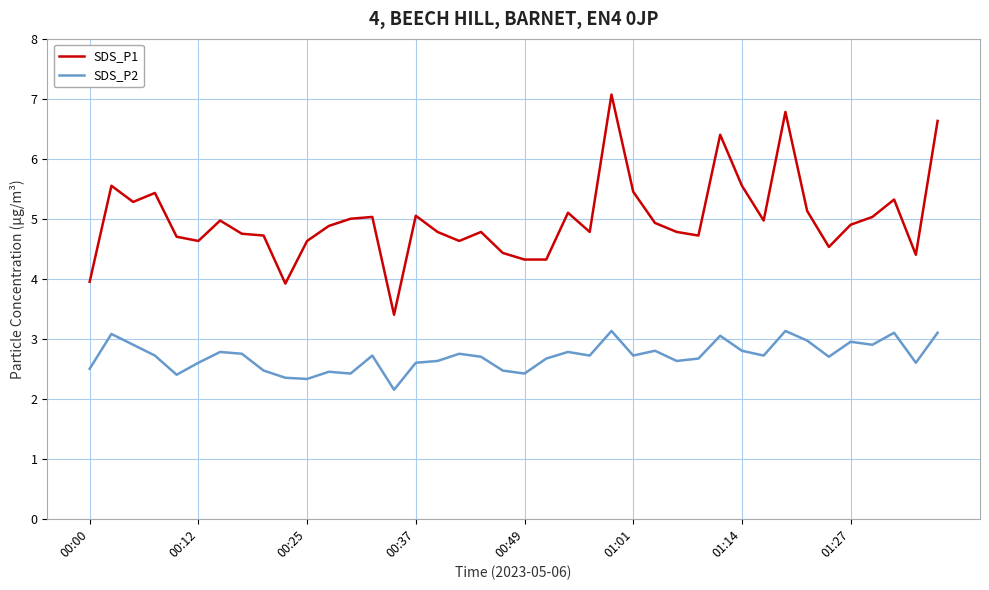

Which series has the widest spread of values?

SDS_P1